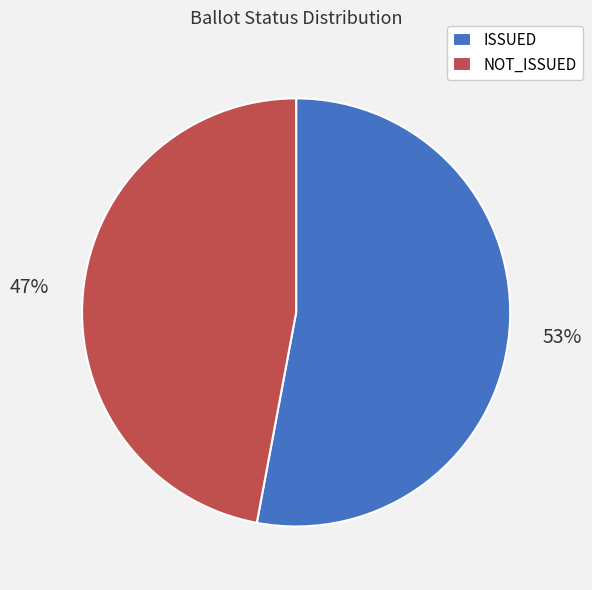

Which slice is the largest?

ISSUED